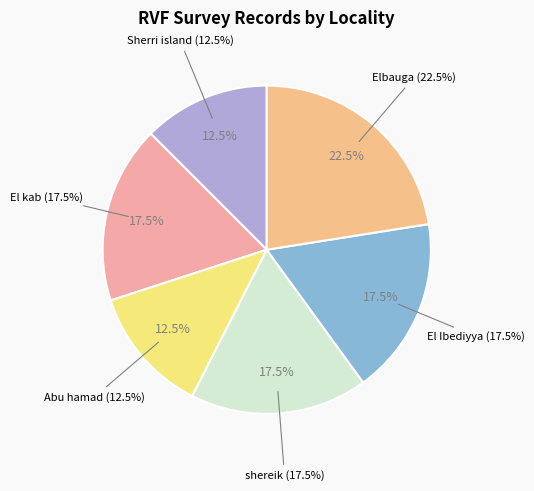

To the nearest percent, what is the average slice percentage?

17%